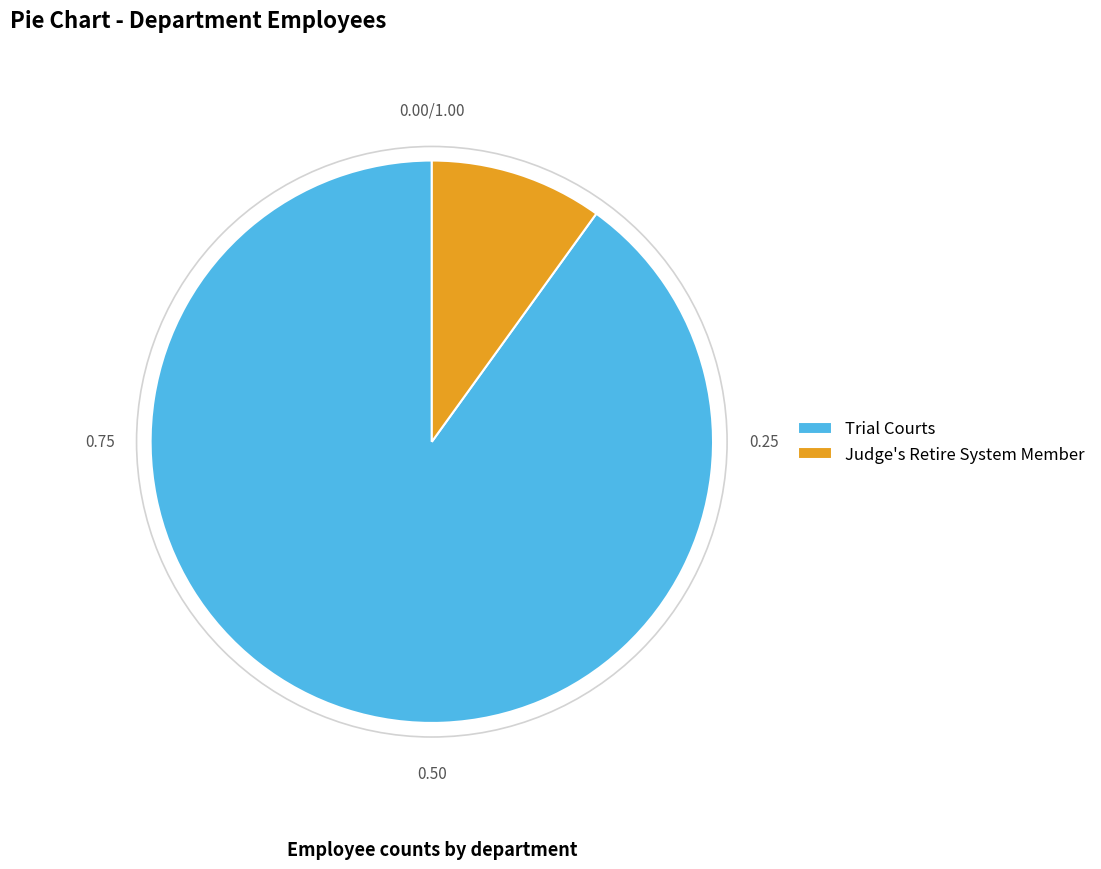

Which has a higher value, Judge's Retire System Member or Trial Courts?

Trial Courts